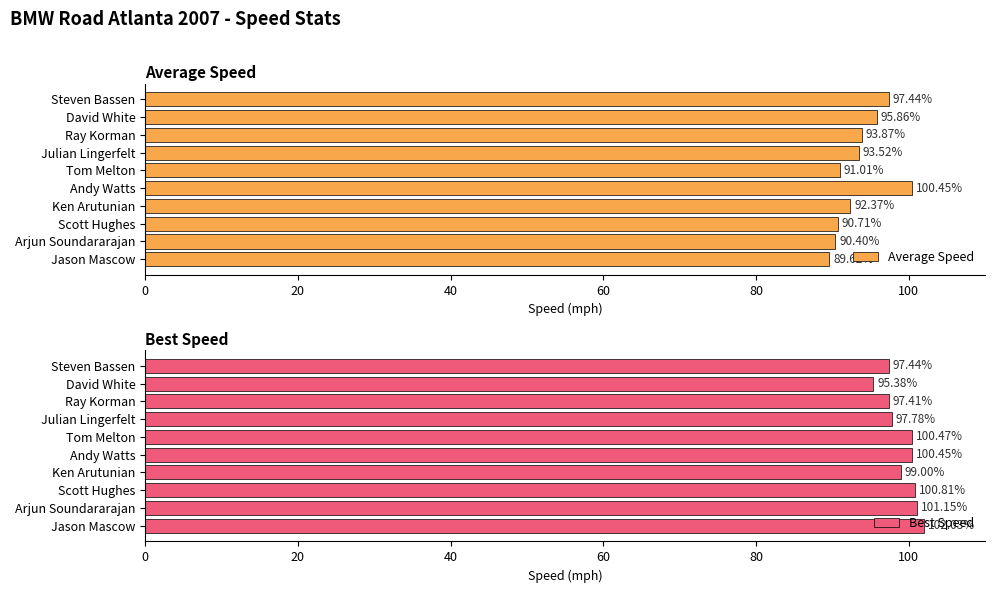

What is the average value of the Average Speed series?

93.5